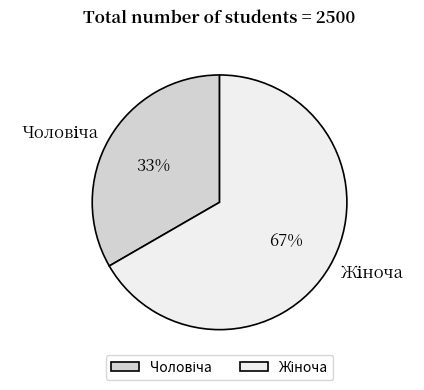

To the nearest percent, what is the average slice percentage?

50%